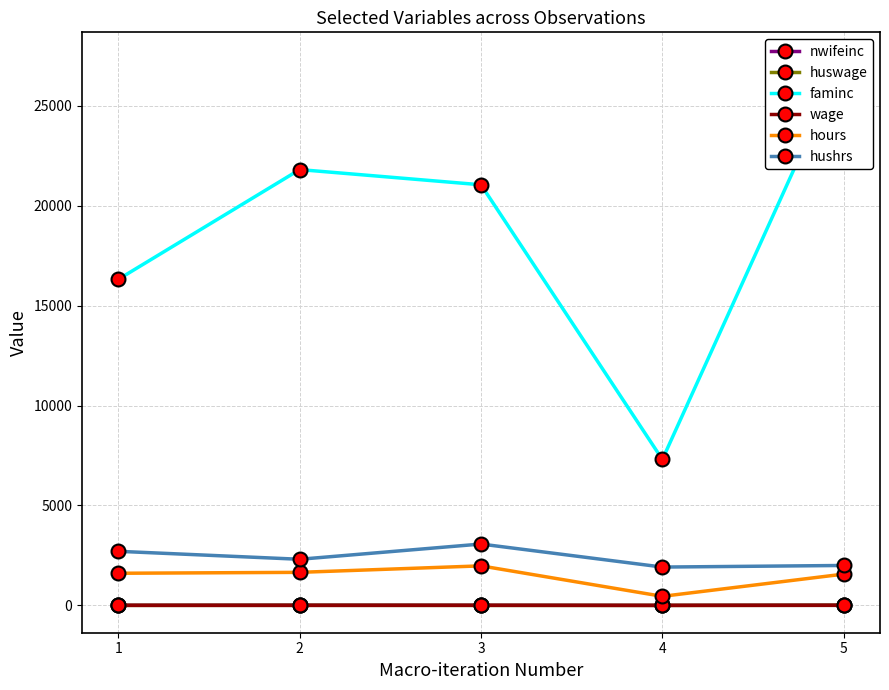

Which series has the largest total across all categories?

faminc